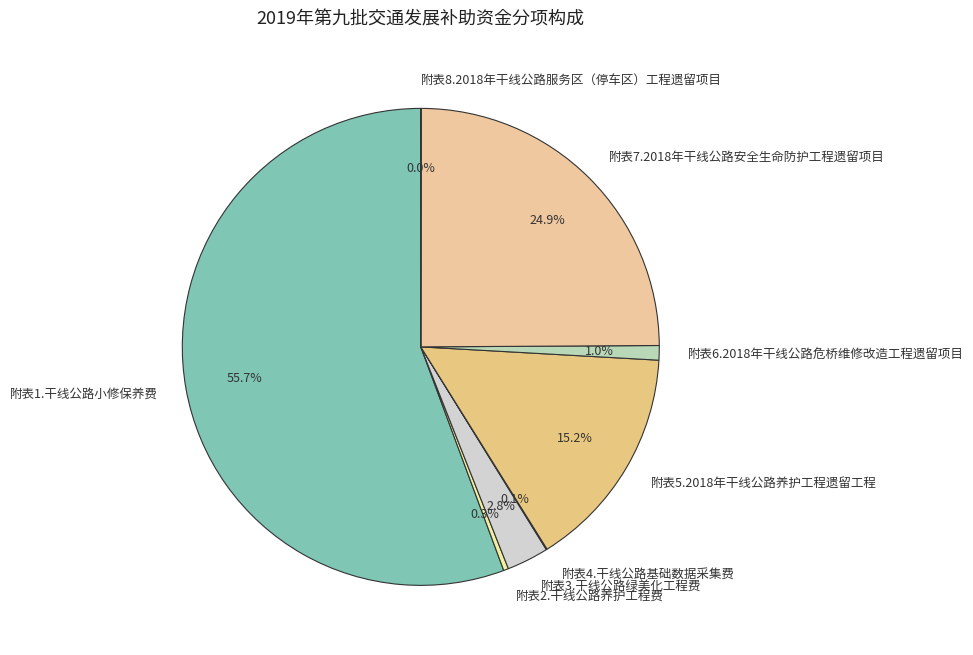

The 附表5.2018年干线公路养护工程遗留工程 slice represents 1% of the pie. True or false?

False